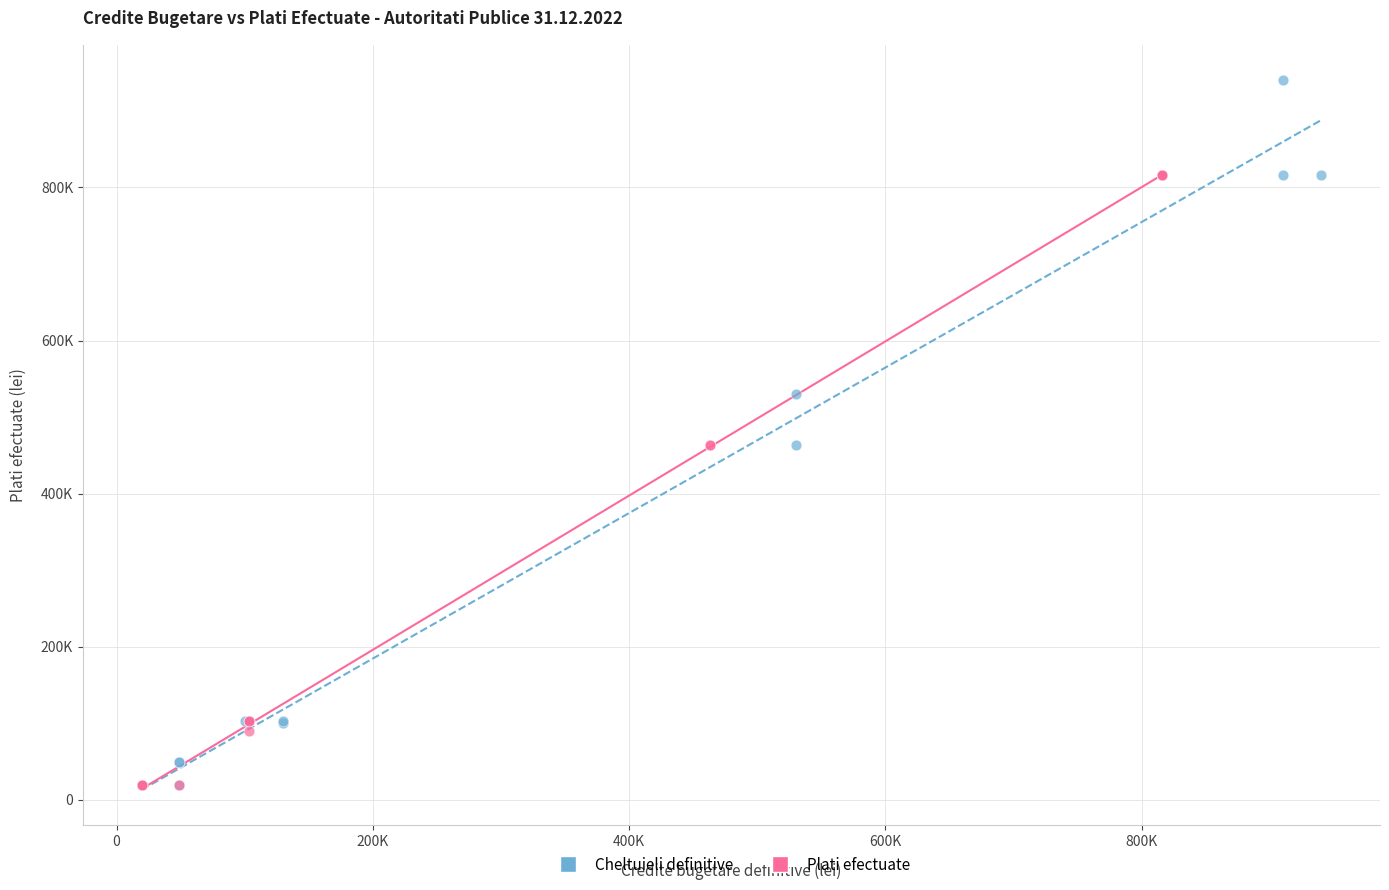

What are all the series names shown in the legend?

Cheltuieli definitive, Plati efectuate